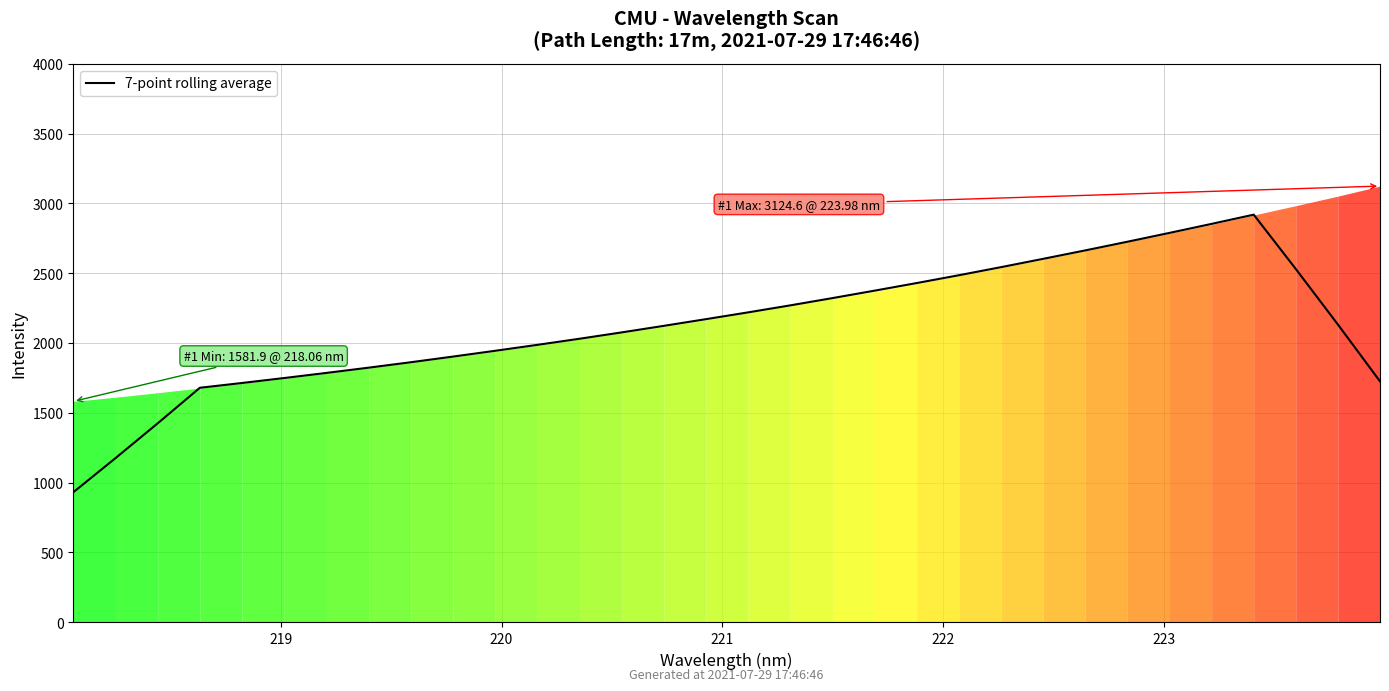

Reading left to right, list all the values displayed in this chart.

930.8	1175.3	1424.7	1679.5	1713.8	1749.3	1785.9	1823.5	1862.4	1902.9	1944.4	1986.9	2030.7	2076.2	2123.1	2171.1	2219.7	2269.9	2321.9	2375.2	2429.8	2485.7	2543.6	2603.2	2663.7	2725.7	2789.1	2853.7	2919.8	2530.6	2132.5	1725.5